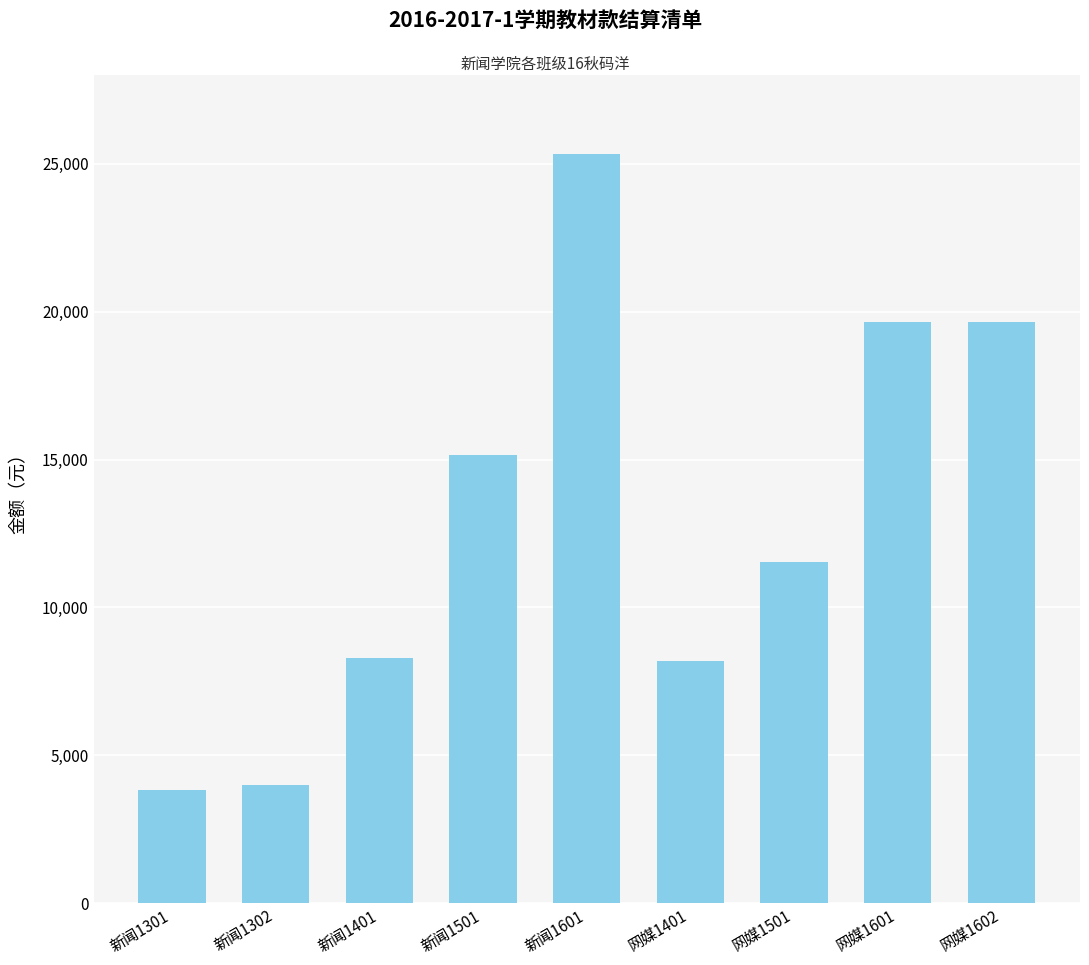

Are the bars horizontal?

No